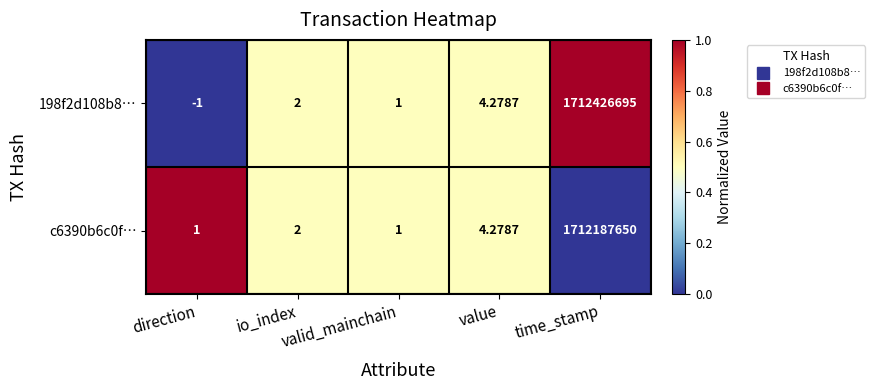

Which series has the largest range (max minus min)?

198f2d108b8…